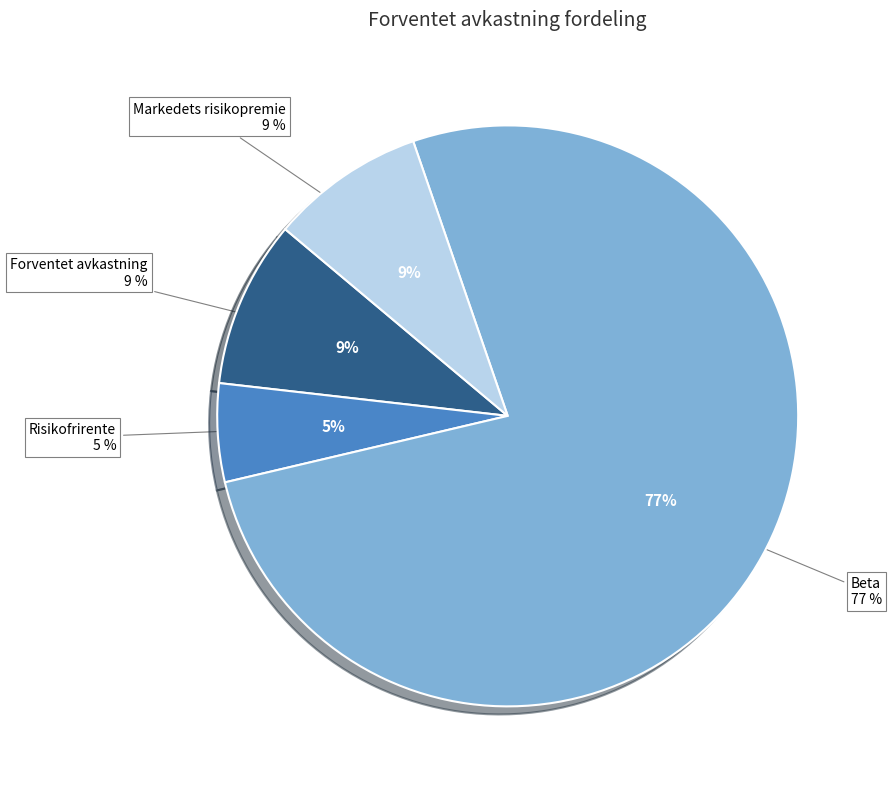

Which slice is the largest?

Beta